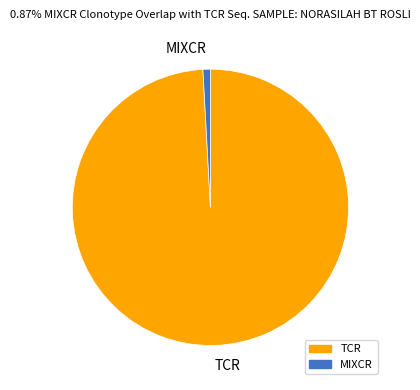

Is it true that TCR is 99% of the pie?

True